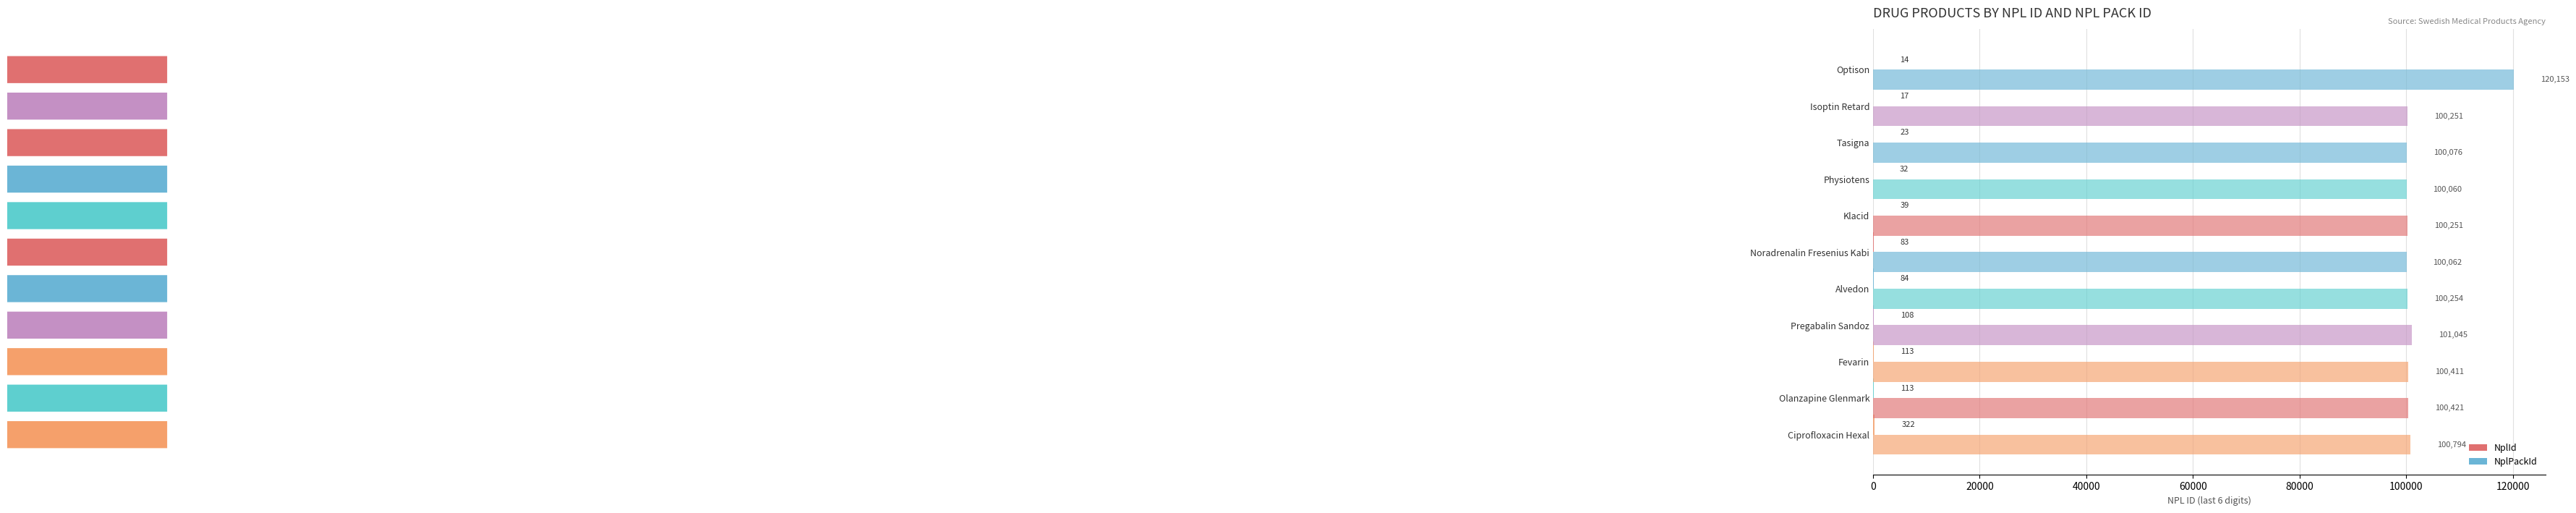

Rank the series by their average value, from highest to lowest.

NplPackId, NplId